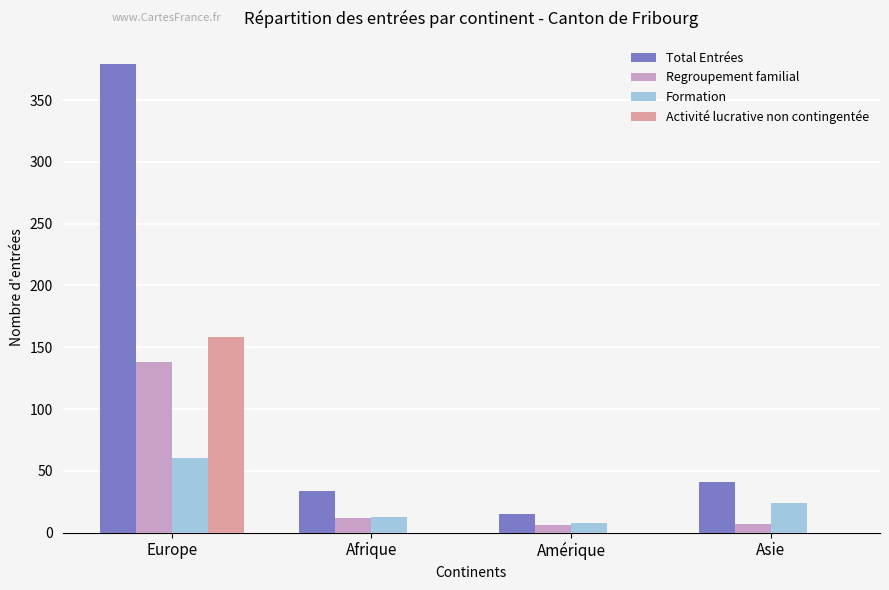

How many distinct data groups are displayed?

4